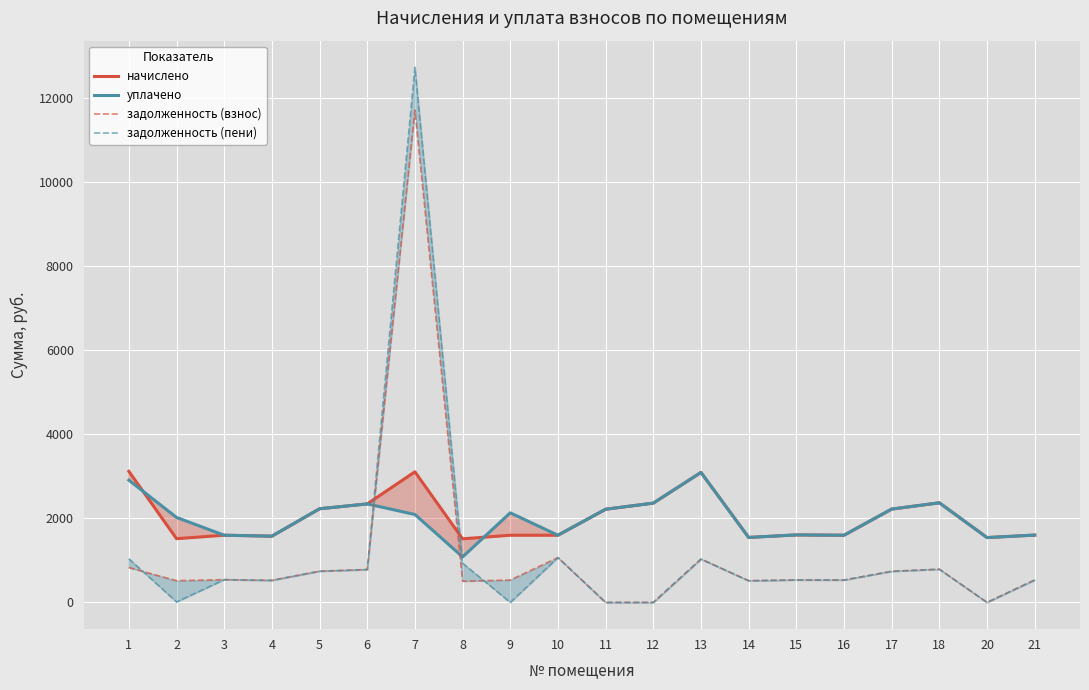

What is the spread (max minus min) of values at 1?

2289.6